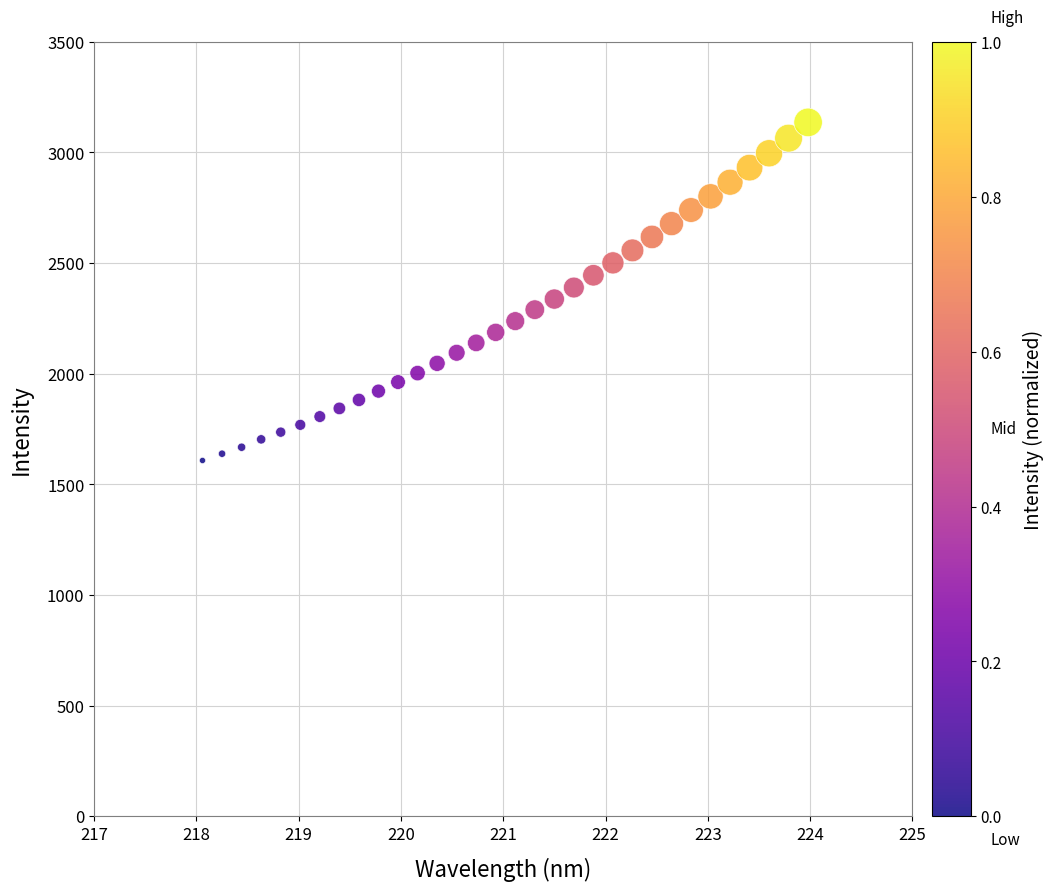

What is the range of Y values (max minus min)?

1528.1